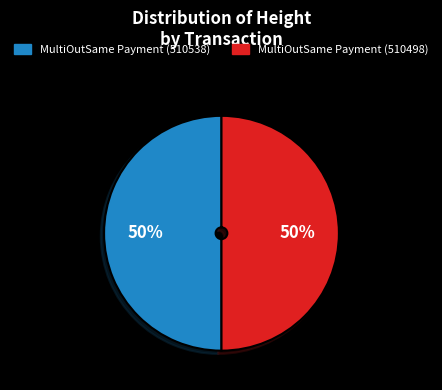

Approximately how many times larger is the value at MultiOutSame Payment (510538) compared to MultiOutSame Payment (510498)?

1.0